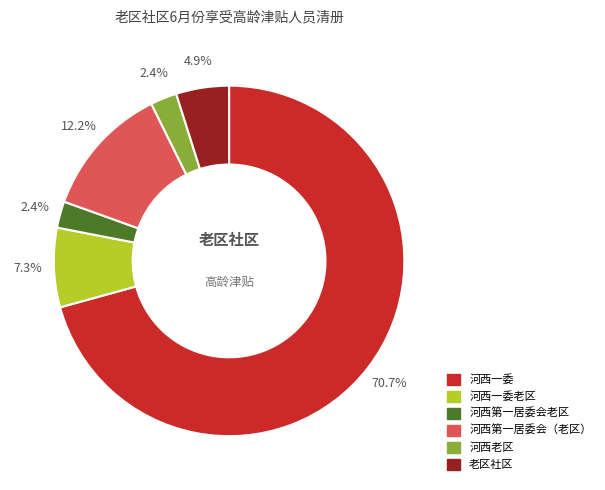

How many segments does this pie chart have?

6